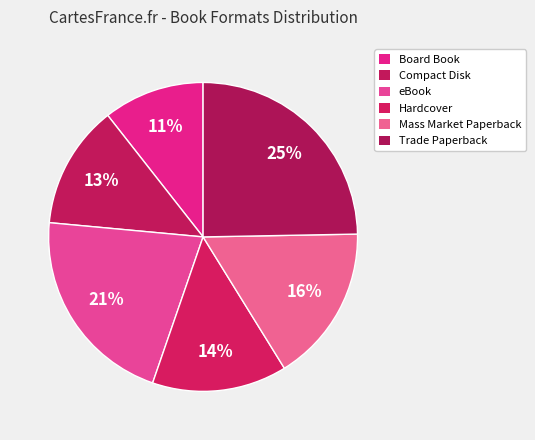

Which category has the biggest portion of the pie?

Trade Paperback